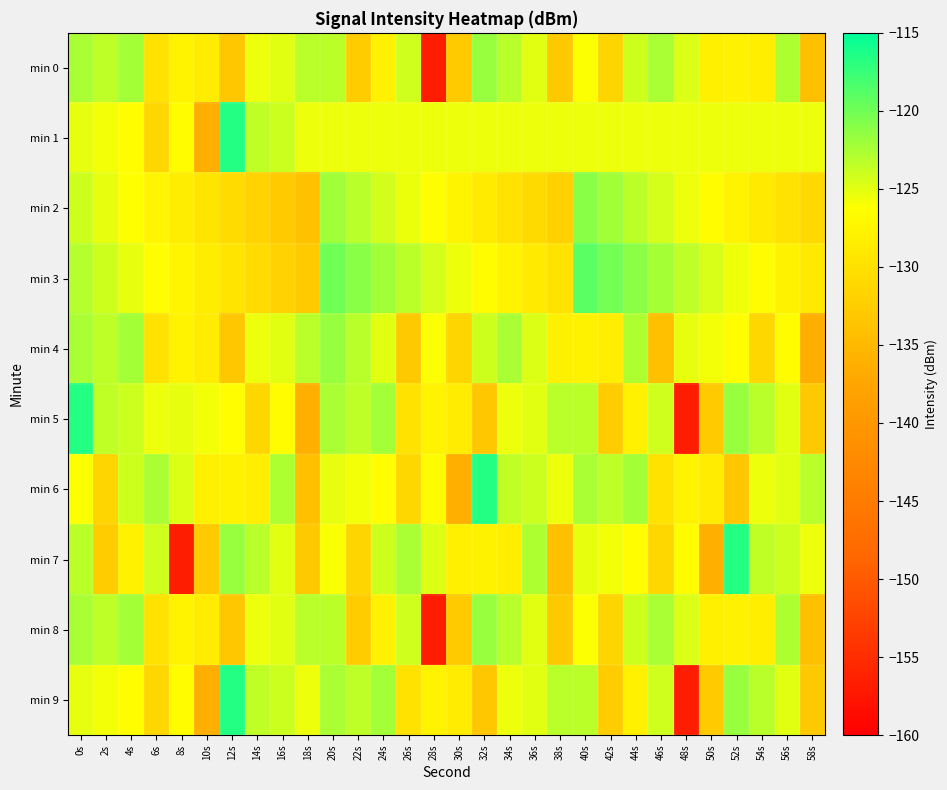

What is the greatest value displayed?

-116.6